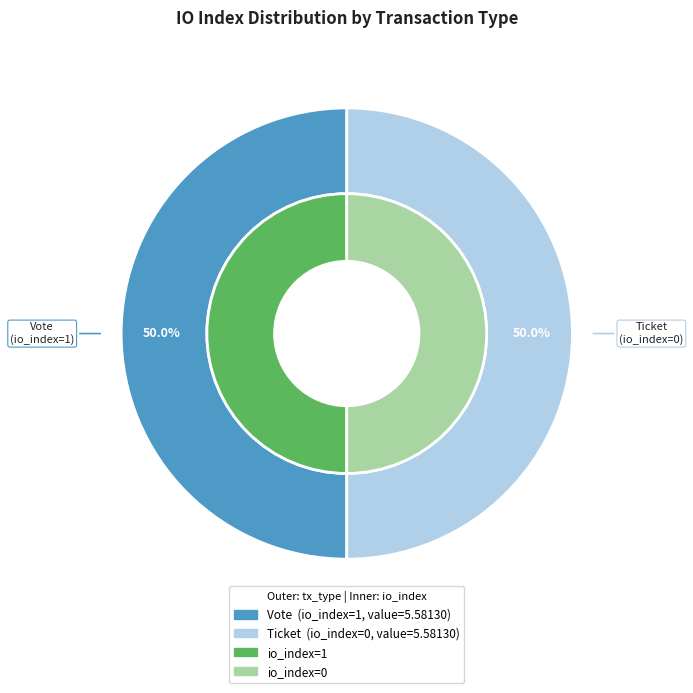

What percentage do Vote (direction=-1, io_index=1) and Ticket (direction=1, io_index=0) together represent?

100.0%